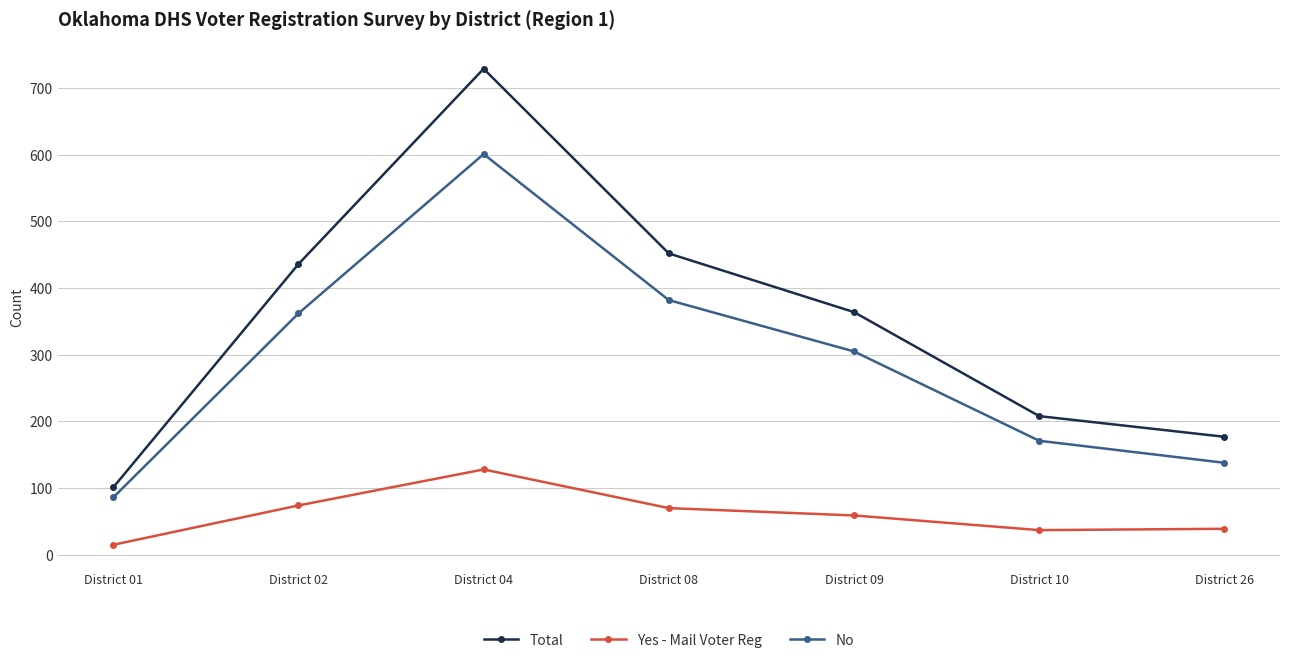

What is the difference between the maximum and minimum values in the No series?

515